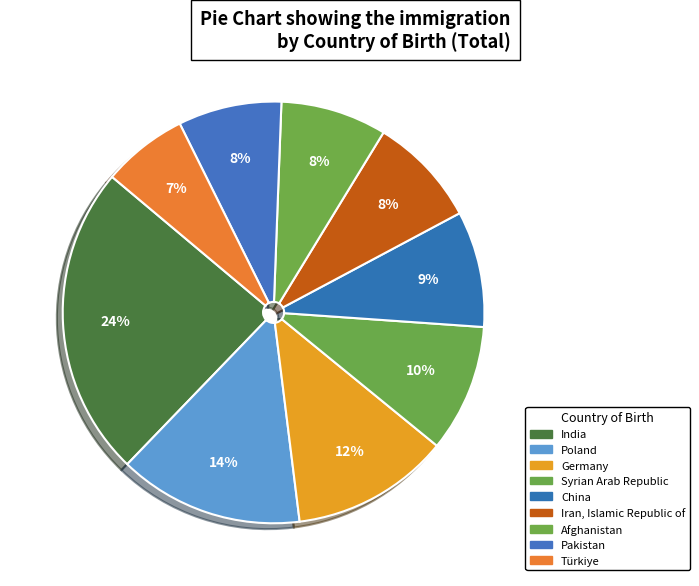

How many slices are in this pie chart?

9